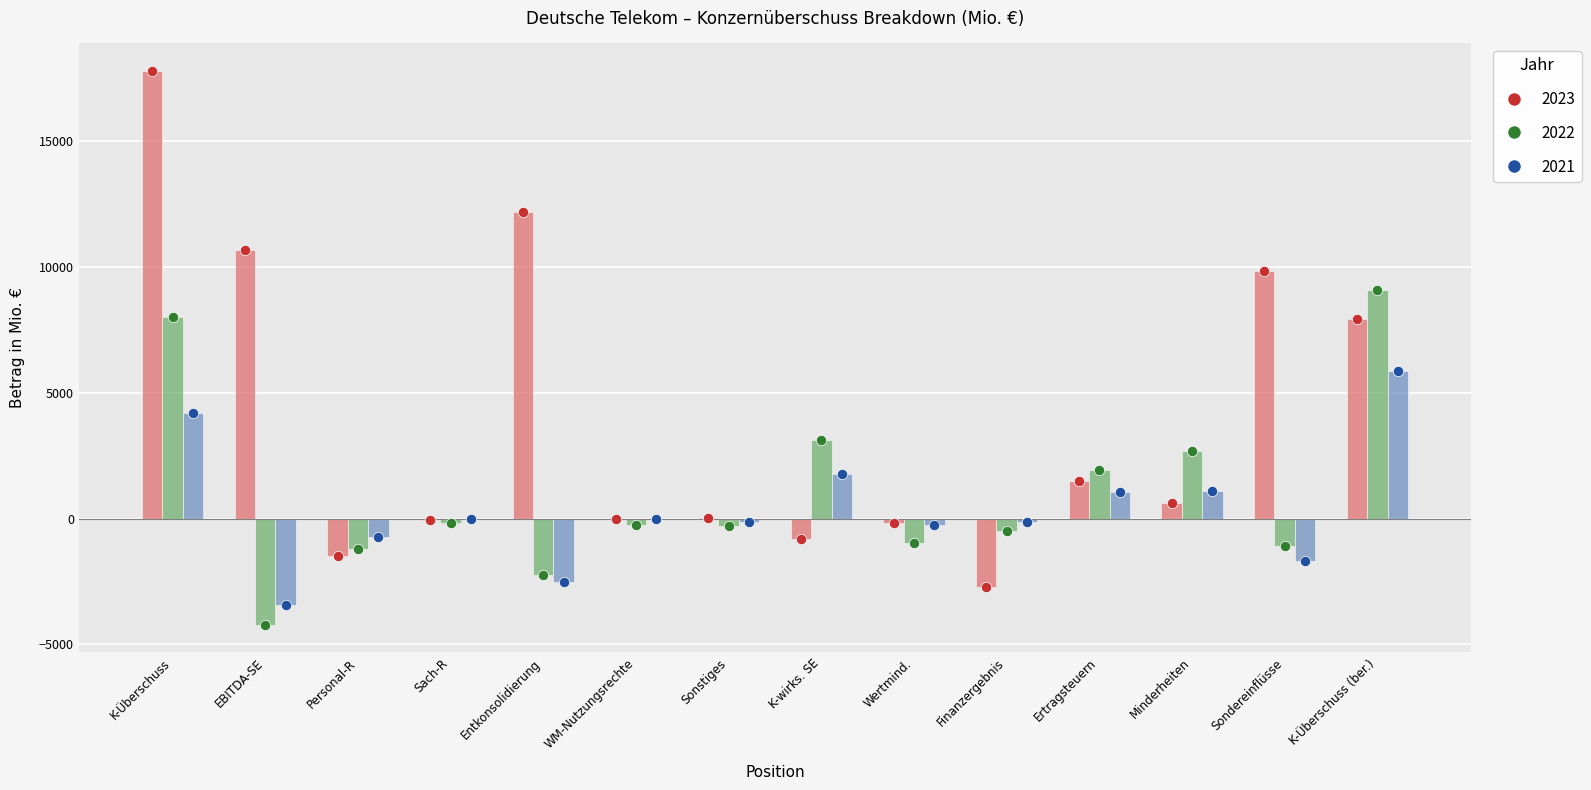

Is the value of 2021 at Entkonsolidierung greater than the value of 2022 at Minderheiten?

No